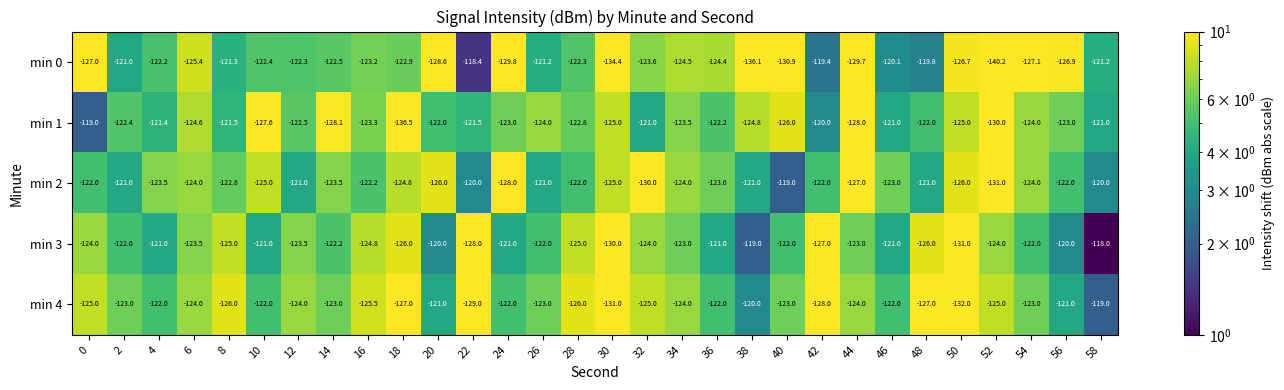

What is the total value across all series at 16?

-619.0